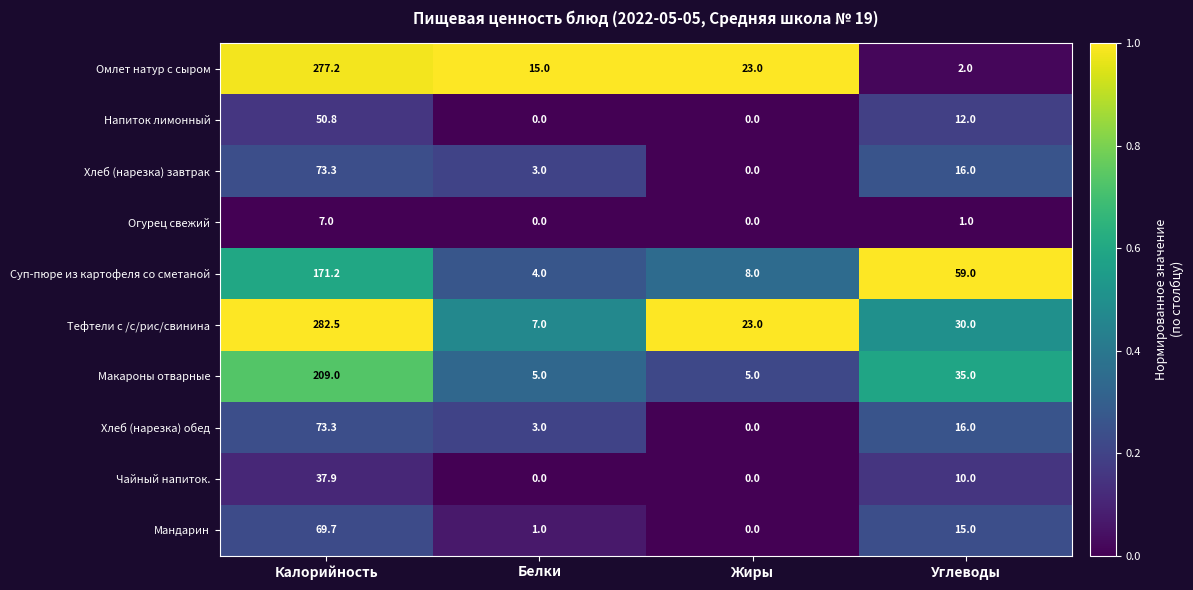

Between Калорийность and Жиры, which series saw the biggest shift?

Тефтели с /с/рис/свинина